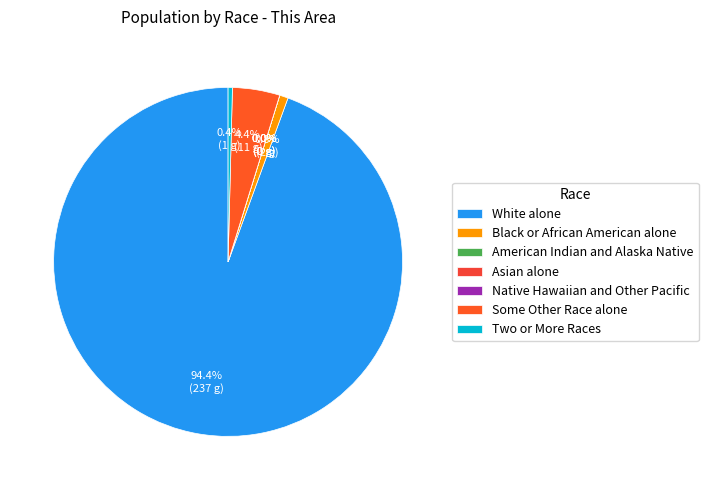

To the nearest percent, what portion does Some Other Race alone represent?

4%